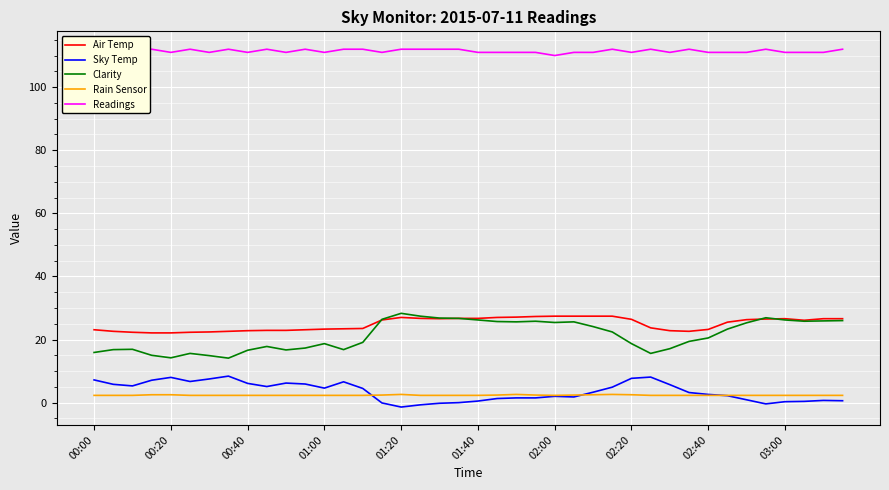

True or false: Sky Temp and Clarity cross at least once.

False